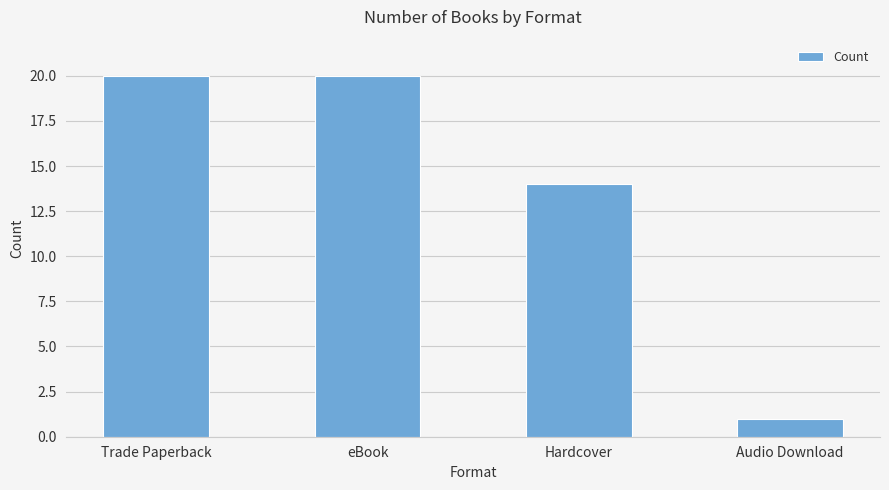

What is the difference between the values at Hardcover and eBook?

6